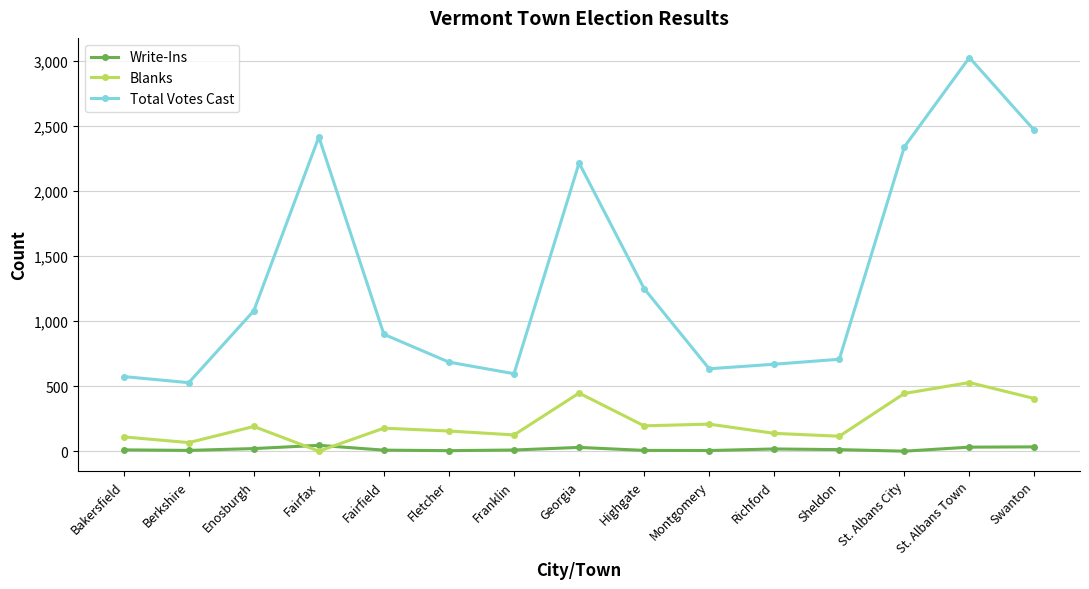

Which series ends up on top after the final intersection of Blanks and Write-Ins?

Blanks